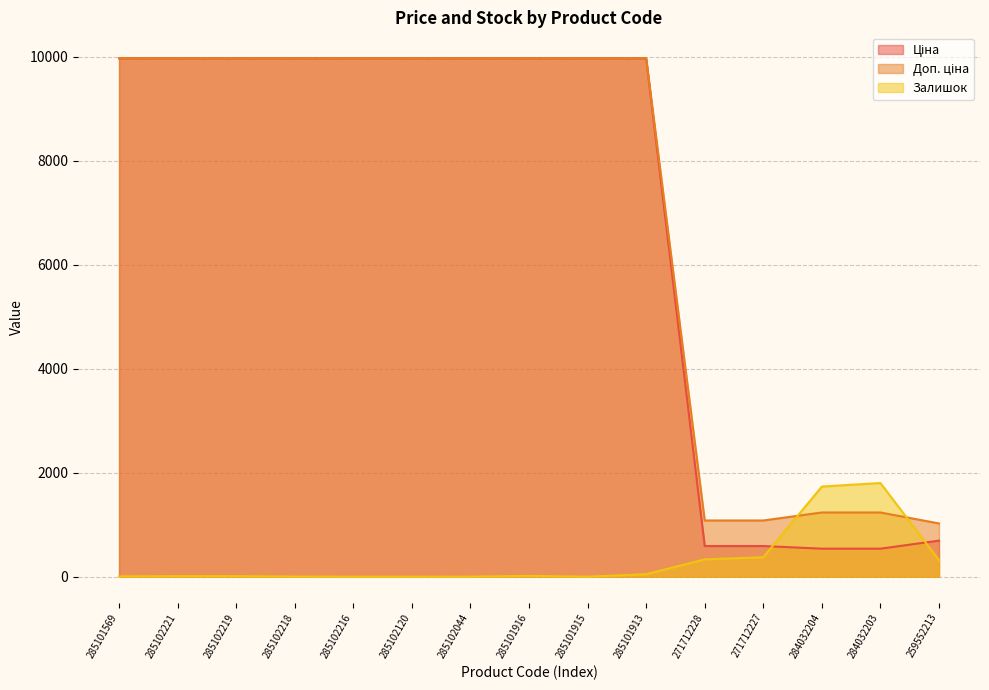

What position from the right is 284032204?

3